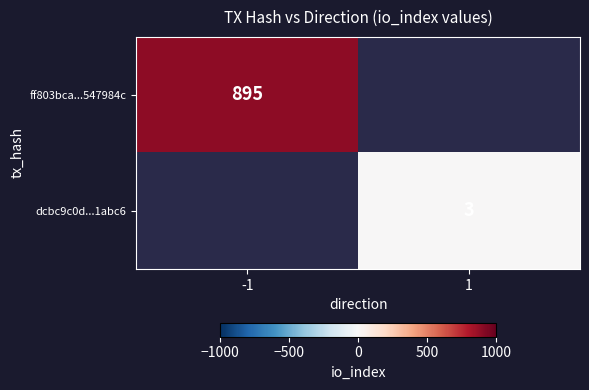

The value of dcbc9c0d...1abc6 at 1 is 1. True or false?

False